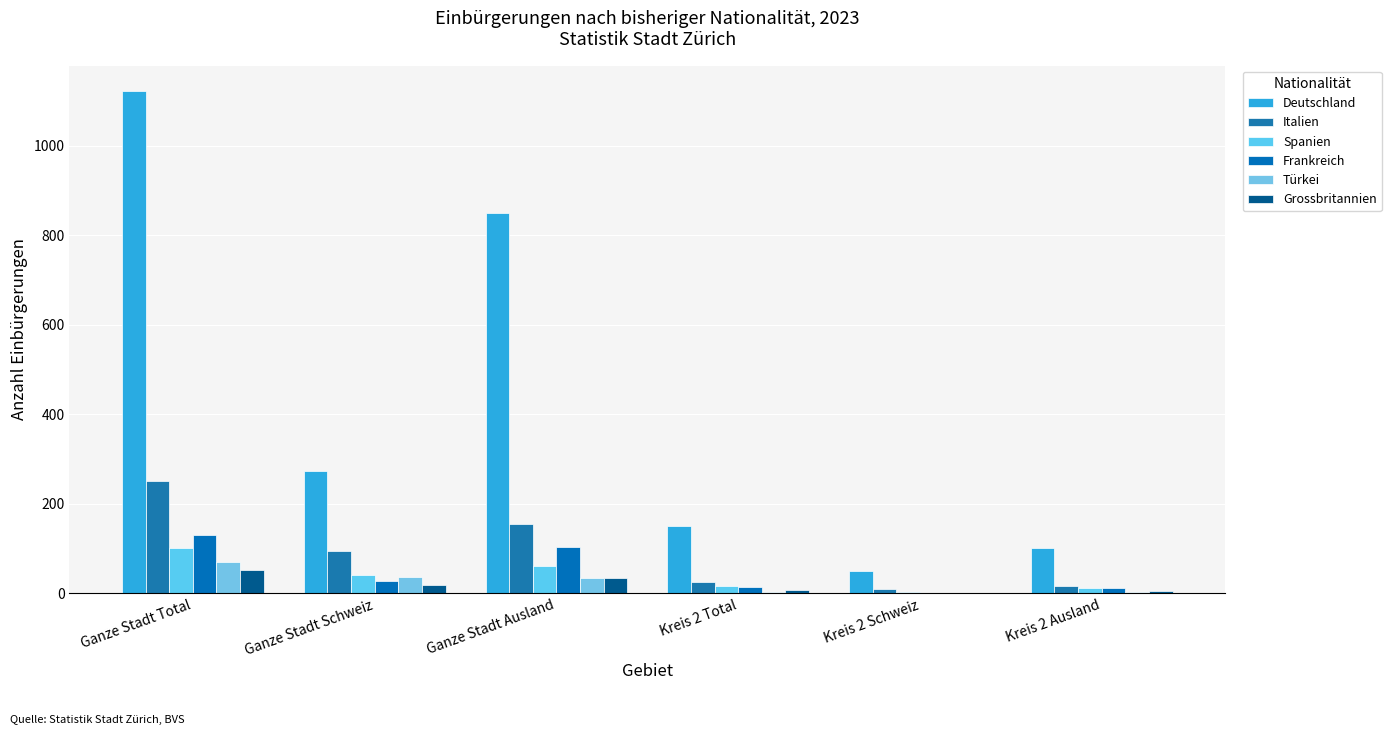

What is the approximate value of Frankreich at Kreis 2 Ausland, to the nearest 5?

10